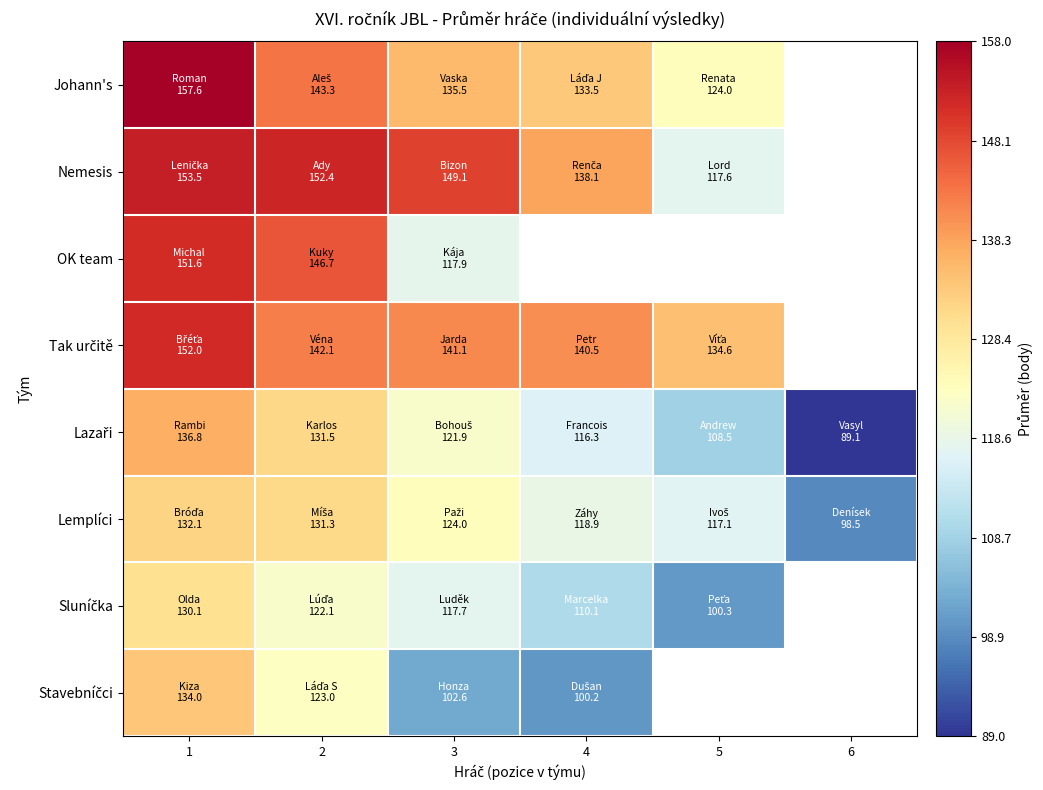

How many positive values does the Johann's series have?

5